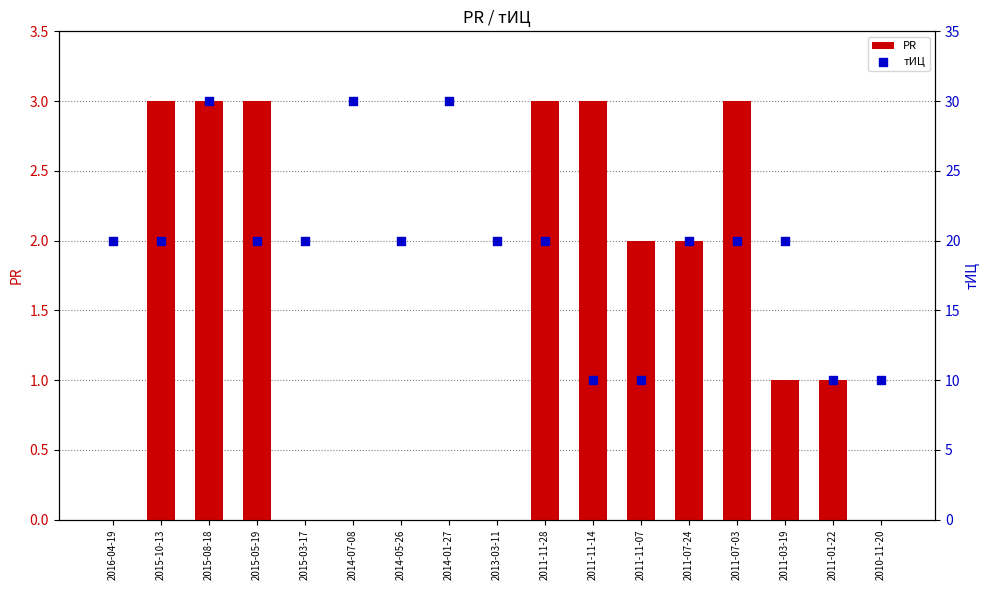

At how many categories does at least one series exceed 8?

17